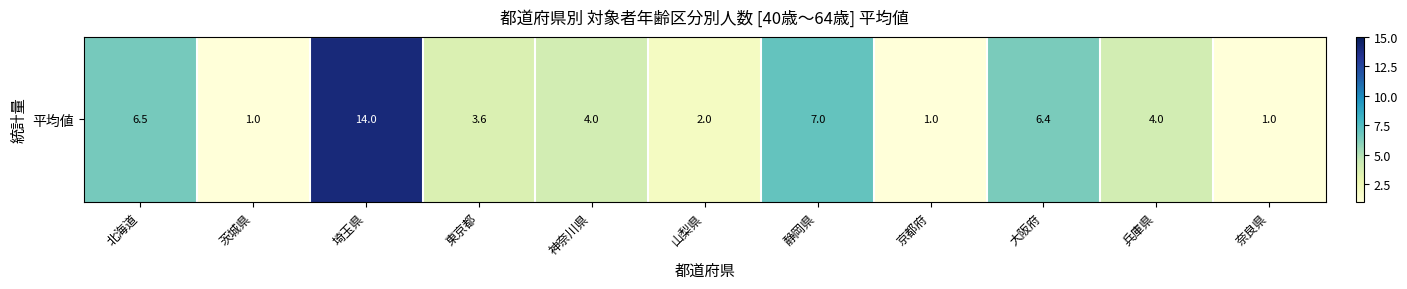

At which category does the chart reach its peak across all series?

埼玉県